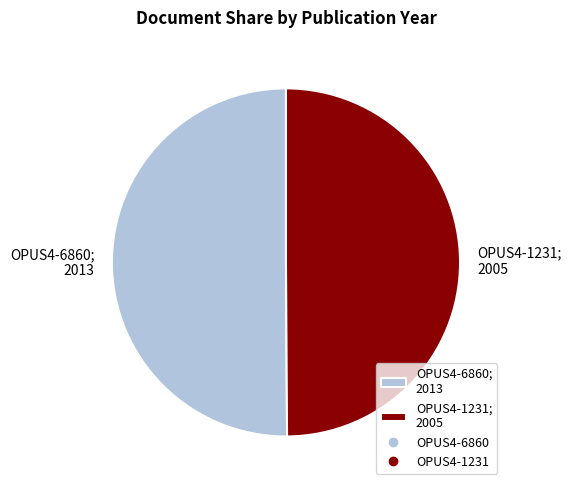

Combined, do OPUS4-1231 and OPUS4-6860 account for over 50%?

Yes